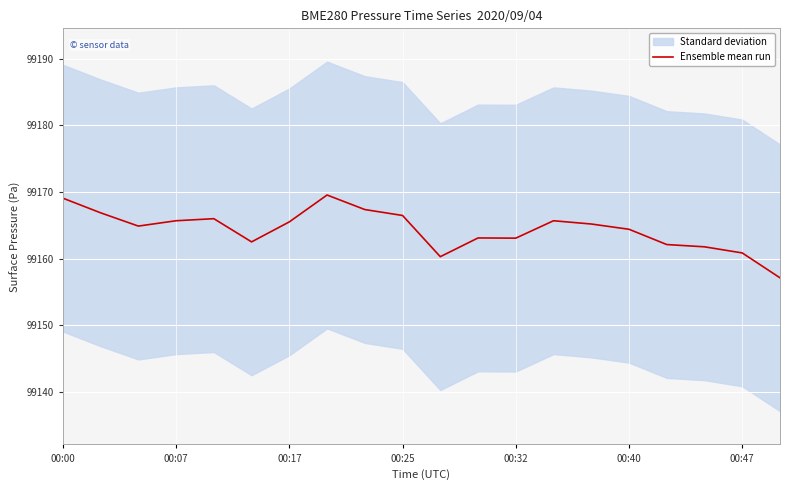

What is the maximum value for Ensemble mean run?

99169.6